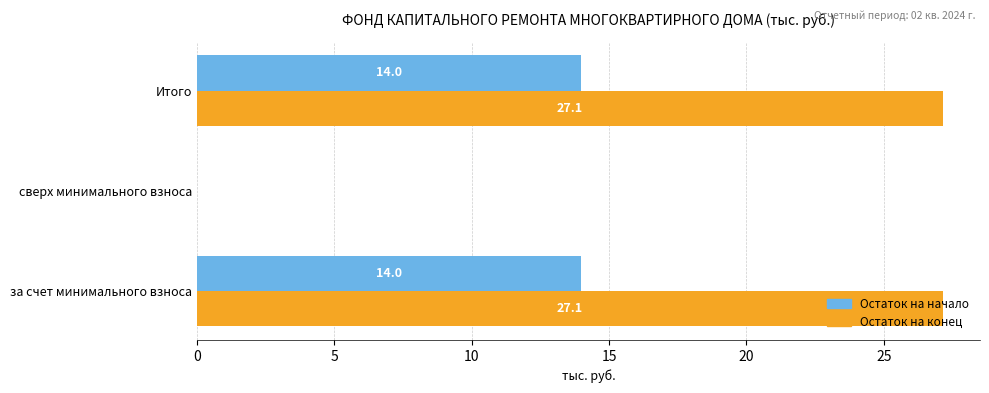

The value of Остаток на начало at сверх минимального взноса is 5.1. True or false?

False